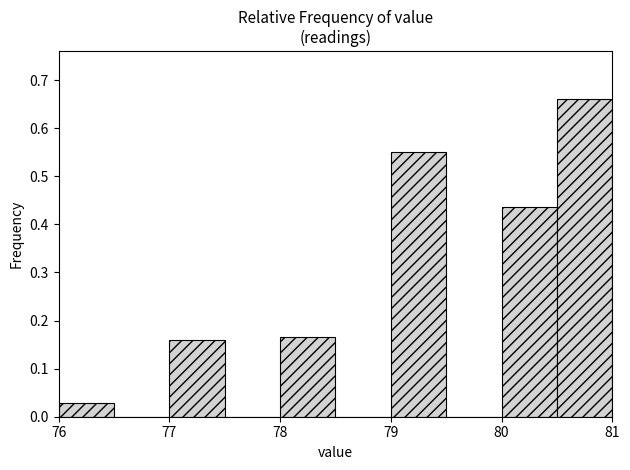

Which range on the x-axis has the tallest bar?

80.5 to 81.0